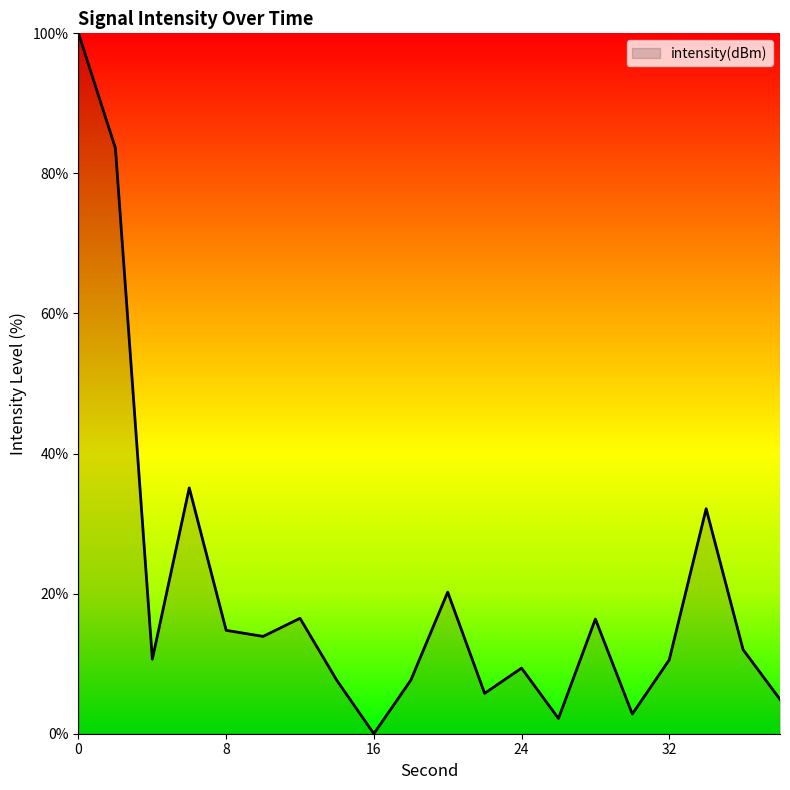

What is the maximum value shown in the chart?

100.0